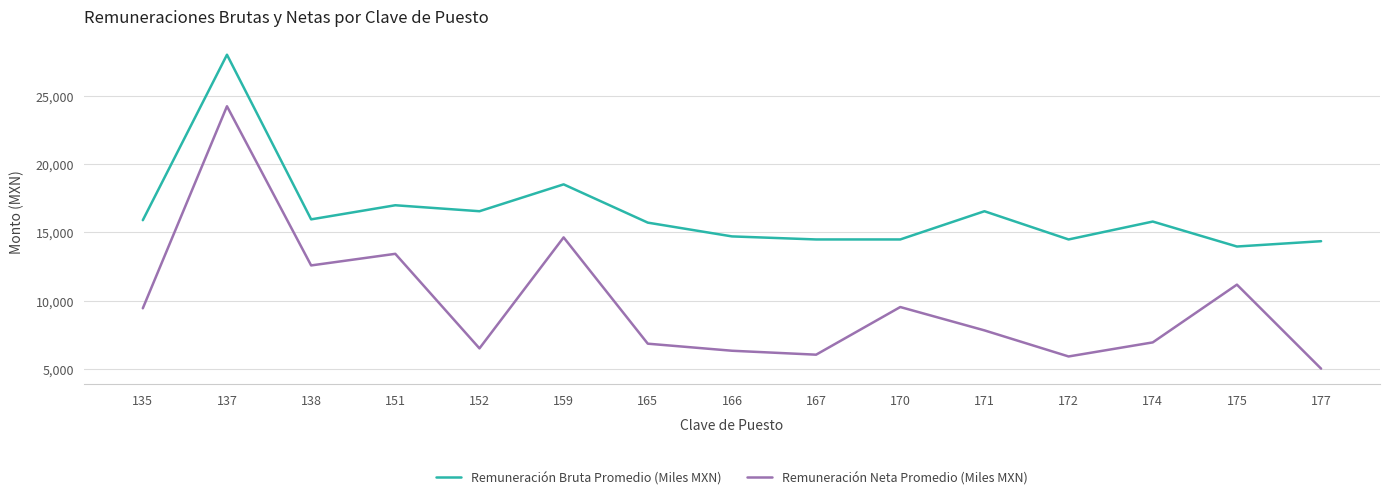

At 167, list the series in order from largest to smallest.

Remuneración Bruta Promedio (Miles MXN), Remuneración Neta Promedio (Miles MXN)